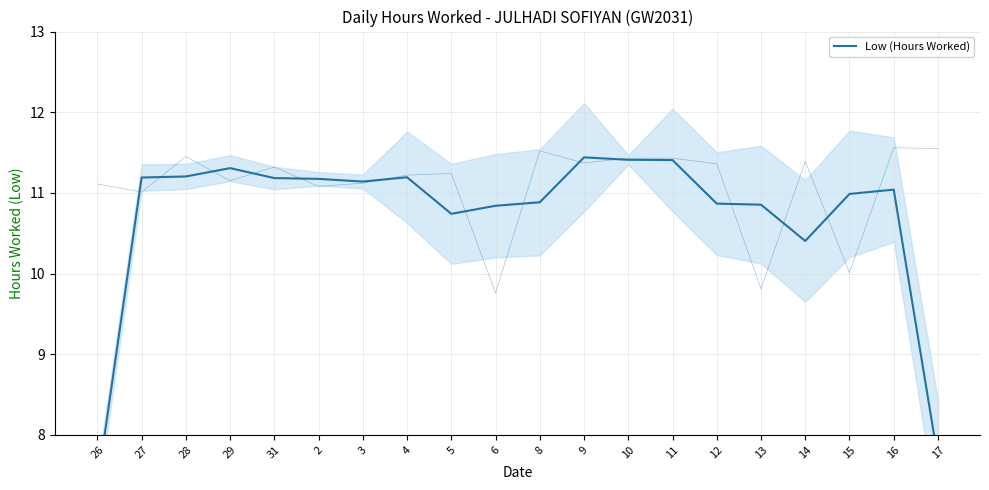

What is the label of the 6th point from the left?

2